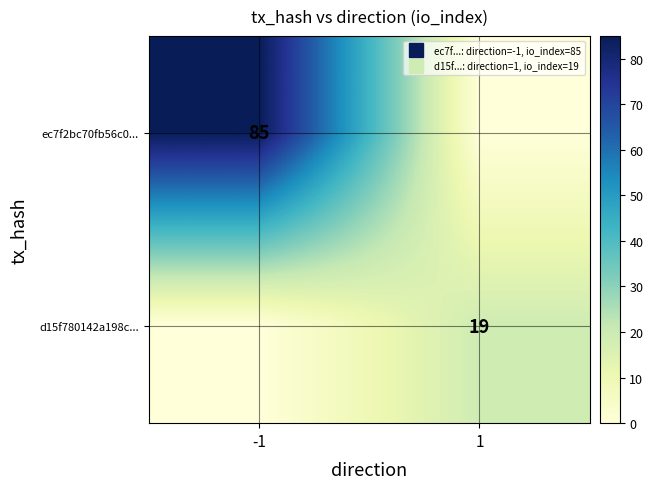

List the series in order of their overall mean, lowest first.

d15f780142a198c..., ec7f2bc70fb56c0...